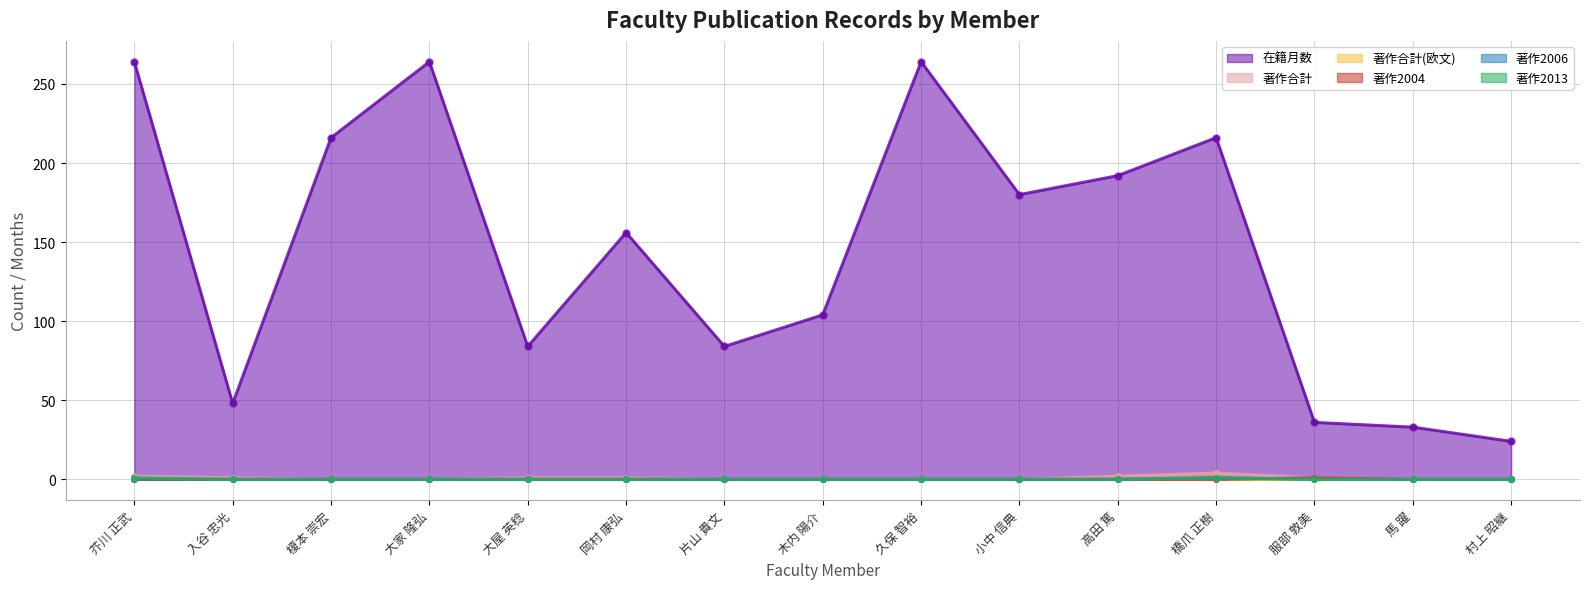

Which series has the largest total across all categories?

在籍月数